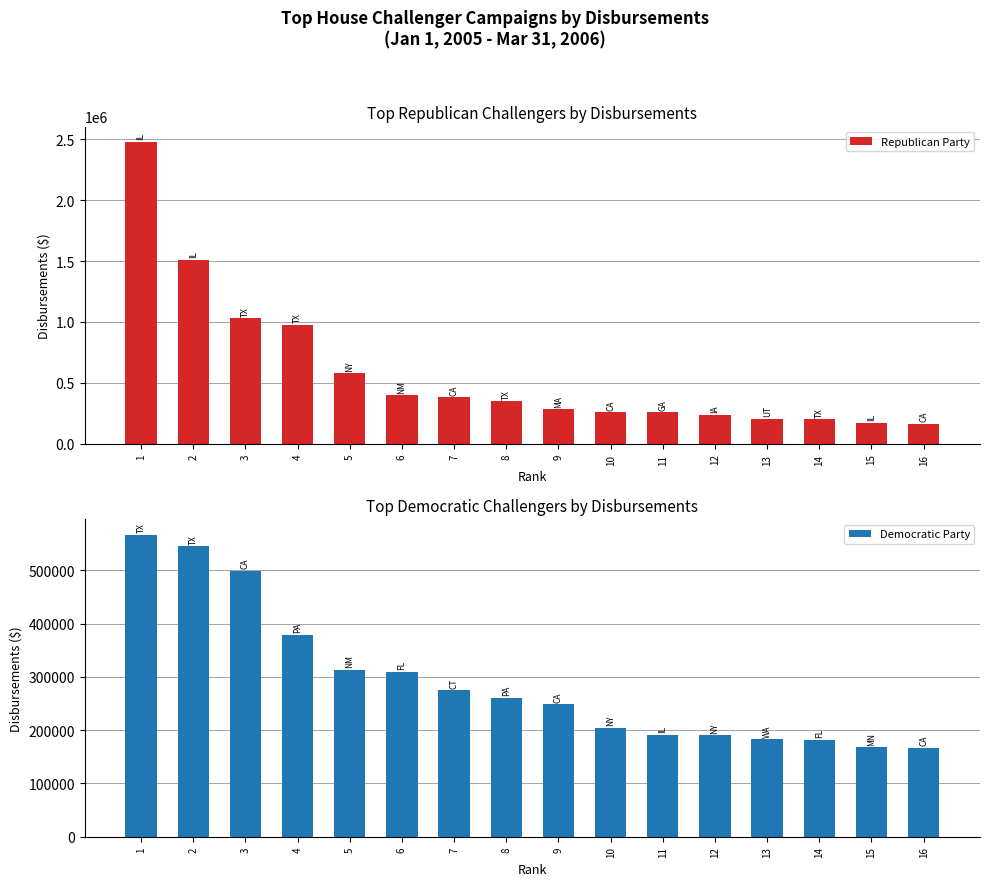

What are all the series names shown in the legend?

Republican Party, Democratic Party